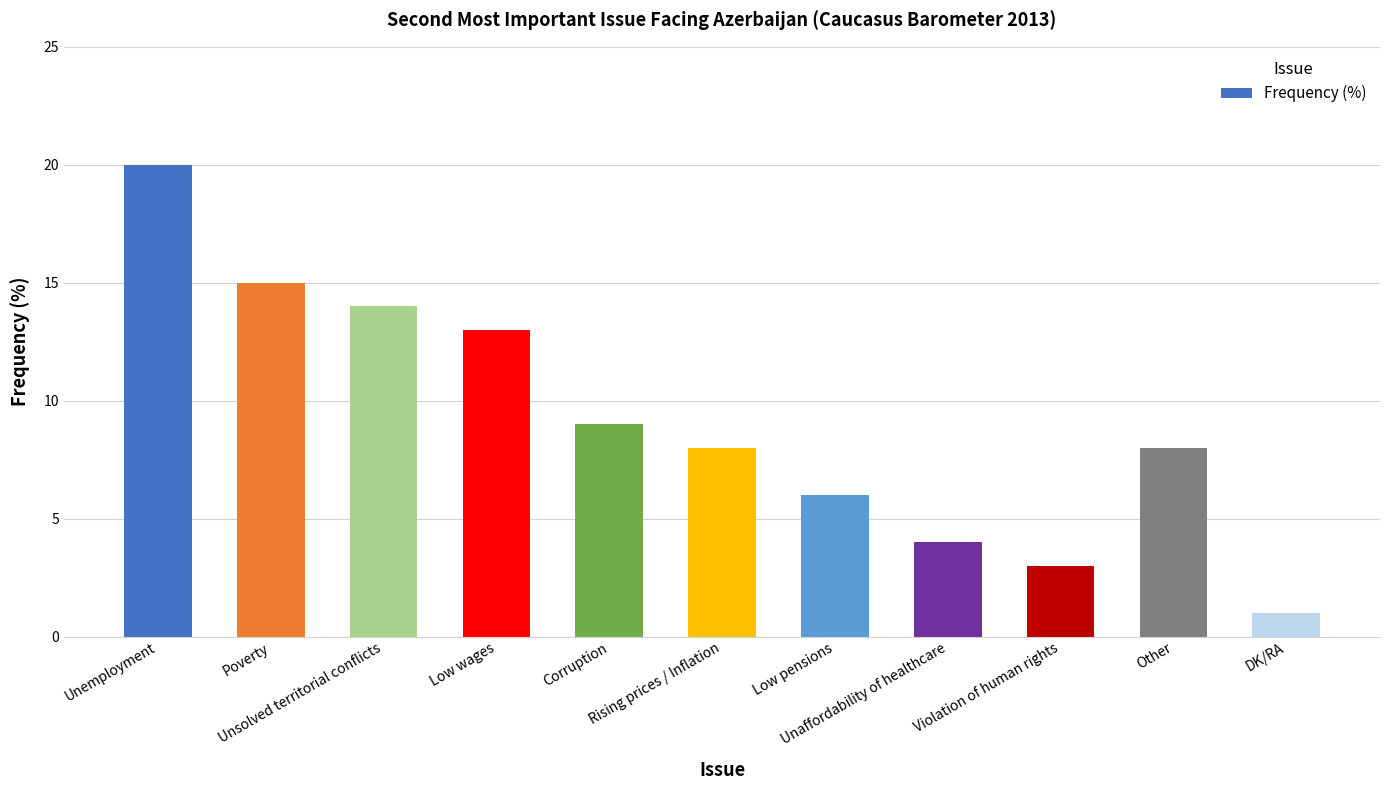

The value at Low pensions is 6. True or false?

True